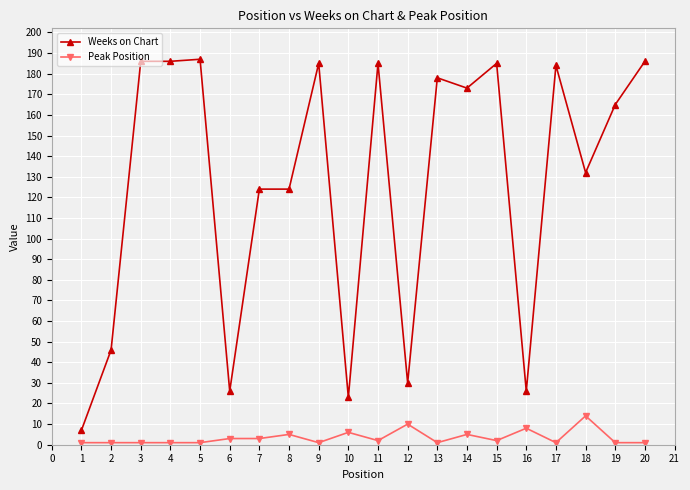

List the series in order of their overall mean, lowest first.

Peak Position, Weeks on Chart